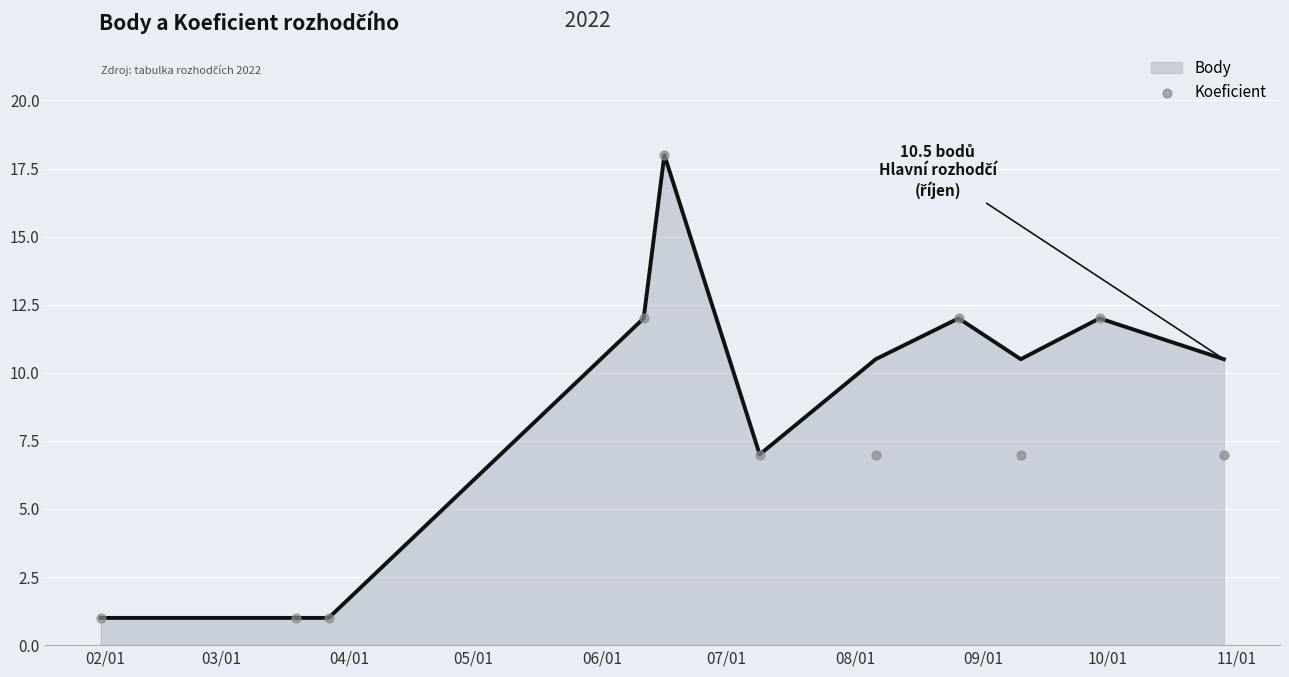

What is the minimum value for Body?

1.0